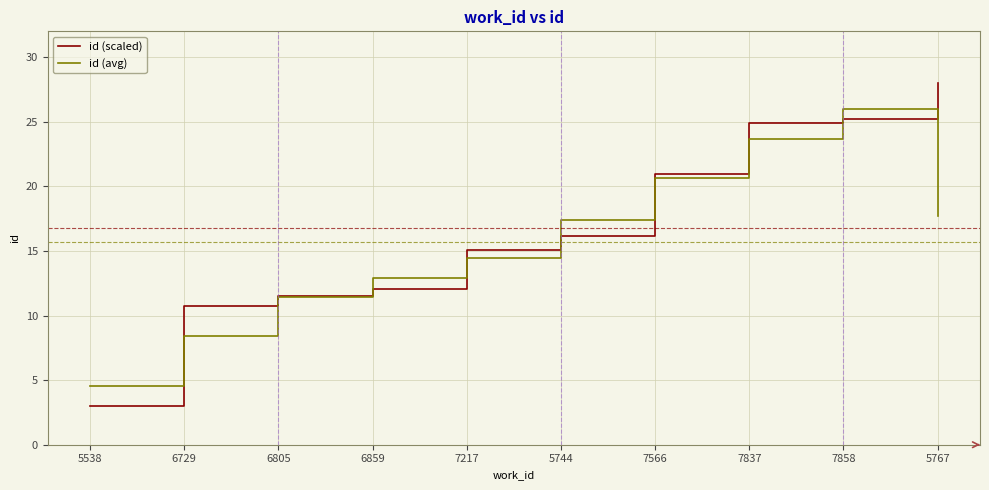

Where is the first local maximum for id (avg)?

7858